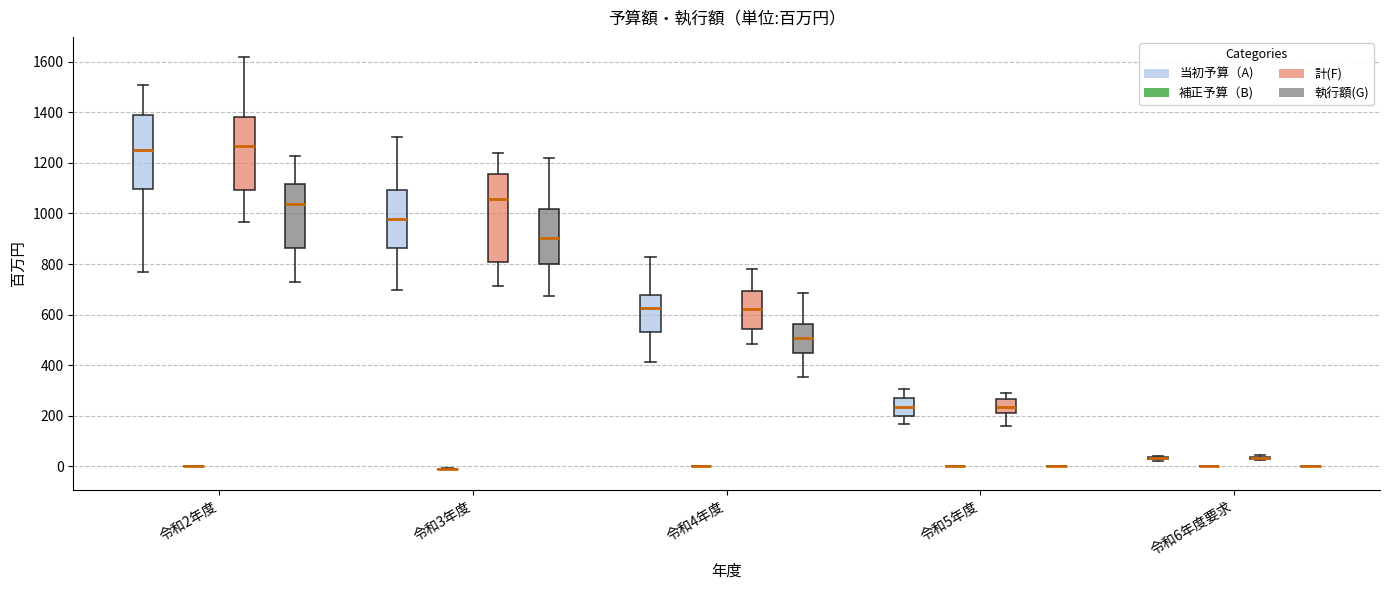

Reading left to right, read every box against the y-axis: the position of its median line, the range the box covers, and the ends of its whiskers. The values are not printed on the chart, so give them approximately, as read against the axis.

令和2年度 (当初予算（A)): median 1260, box 1100 to 1380, whiskers 760 to 1500
令和2年度 (補正予算（B)): box collapsed to a line at 0, whiskers 0 to 0
令和2年度 (計(F)): median 1260, box 1100 to 1380, whiskers 960 to 1620
令和2年度 (執行額(G)): median 1040, box 860 to 1120, whiskers 740 to 1220
令和3年度 (当初予算（A)): median 980, box 860 to 1100, whiskers 700 to 1300
令和3年度 (補正予算（B)): box collapsed to a line at -20, whiskers -20 to 0
令和3年度 (計(F)): median 1060, box 800 to 1160, whiskers 720 to 1240
令和3年度 (執行額(G)): median 900, box 800 to 1020, whiskers 680 to 1220
令和4年度 (当初予算（A)): median 620, box 540 to 680, whiskers 420 to 820
令和4年度 (補正予算（B)): box collapsed to a line at 0, whiskers 0 to 0
令和4年度 (計(F)): median 620, box 540 to 700, whiskers 480 to 780
令和4年度 (執行額(G)): median 500, box 440 to 560, whiskers 360 to 680
令和5年度 (当初予算（A)): median 240, box 200 to 260, whiskers 160 to 300
令和5年度 (補正予算（B)): box collapsed to a line at 0, whiskers 0 to 0
令和5年度 (計(F)): median 240, box 200 to 260, whiskers 160 to 300
令和5年度 (執行額(G)): box collapsed to a line at 0, whiskers 0 to 0
令和6年度要求 (当初予算（A)): box collapsed to a line at 40, whiskers 20 to 40
令和6年度要求 (補正予算（B)): box collapsed to a line at 0, whiskers 0 to 0
令和6年度要求 (計(F)): box collapsed to a line at 40, whiskers 20 to 40
令和6年度要求 (執行額(G)): box collapsed to a line at 0, whiskers 0 to 0